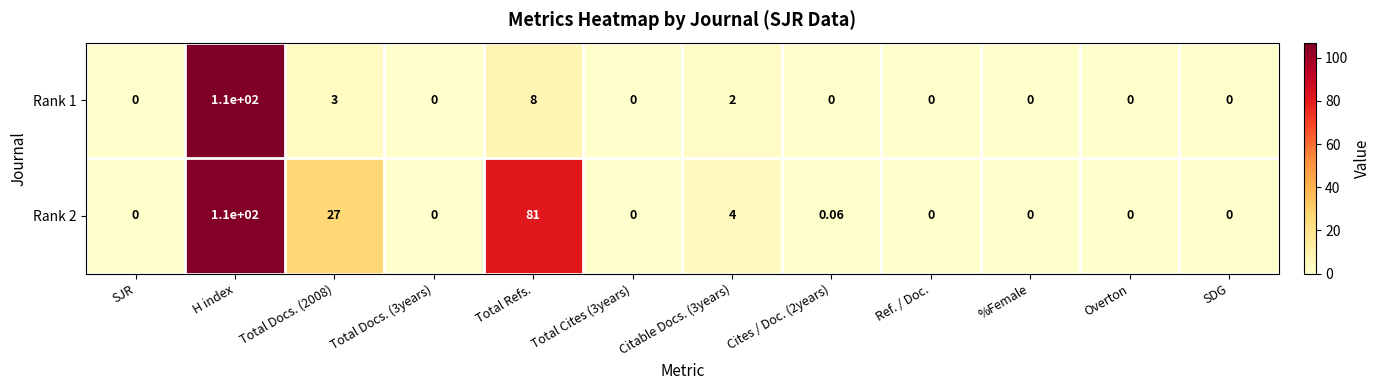

How many series are shown in this chart?

2